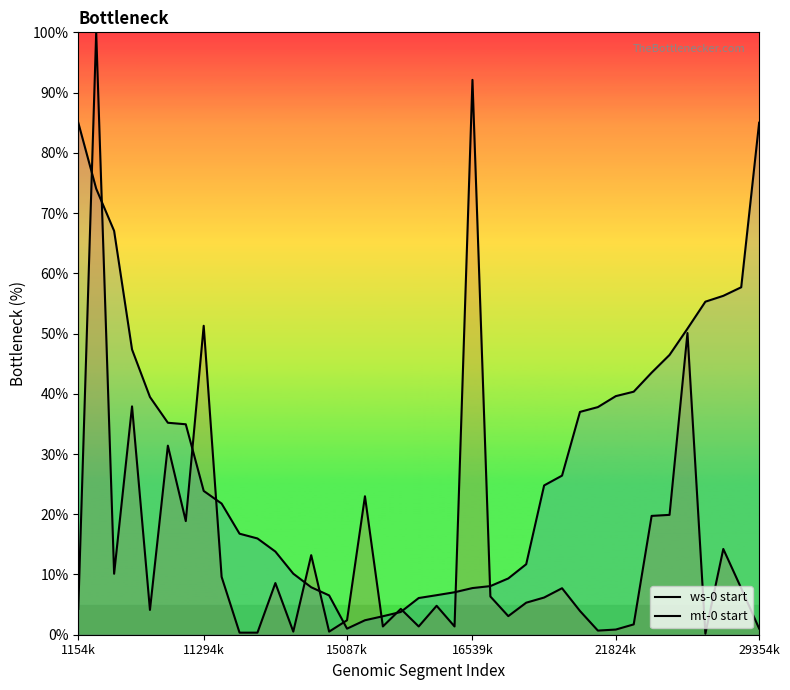

Which category has the lowest value across all series?

35